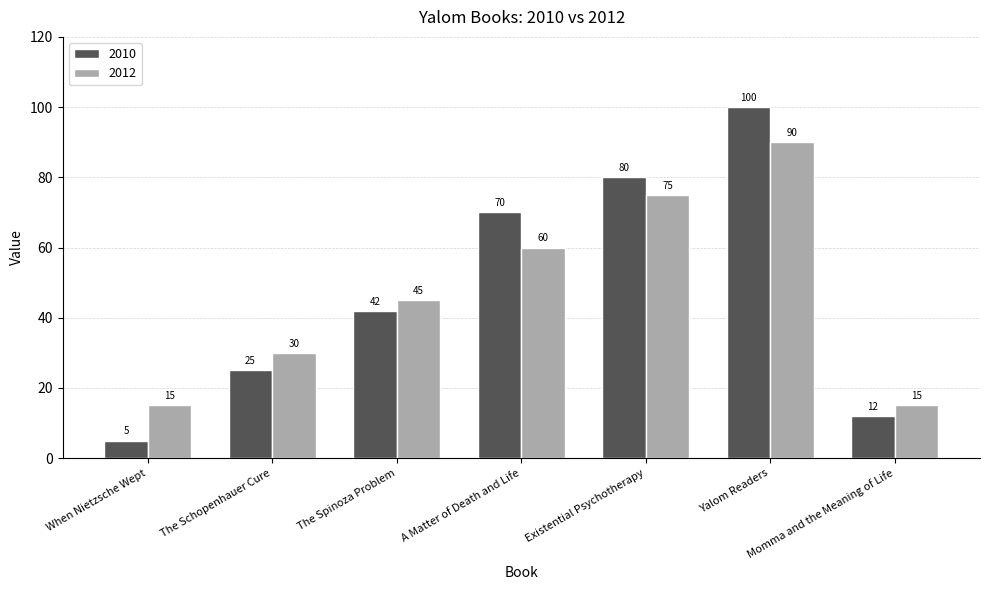

Does the chart contain any negative values?

No